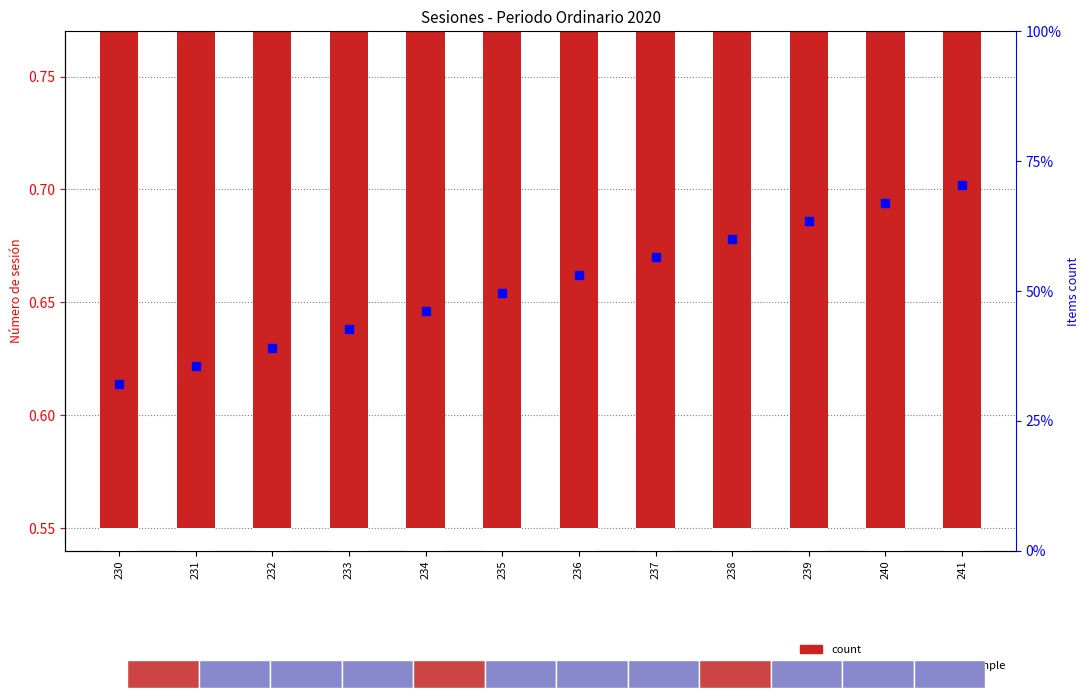

Which series has the largest total across all categories?

percentile rank within the sample